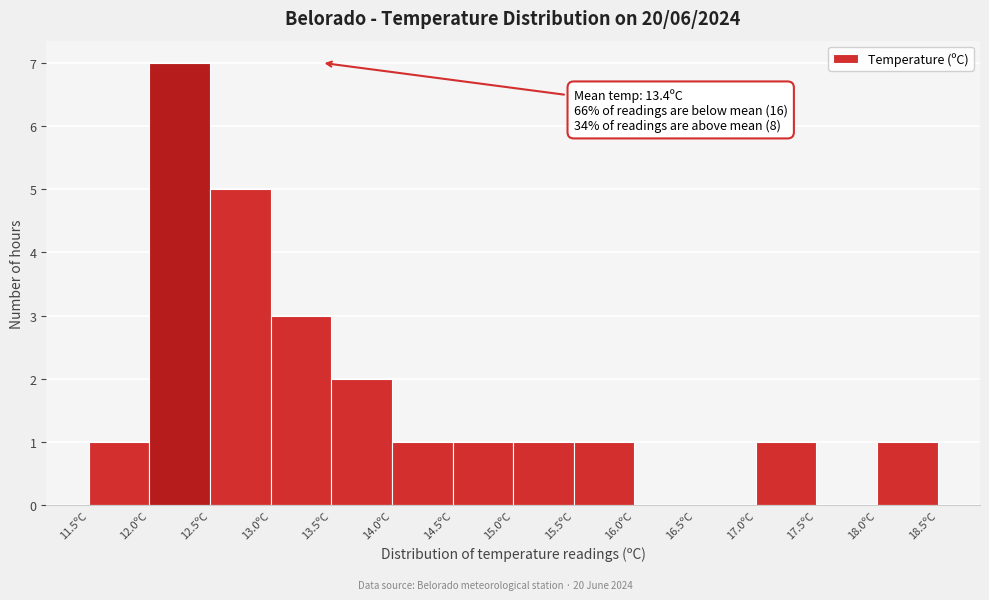

Over which range of the x-axis is the bar tallest?

12.0 to 12.5